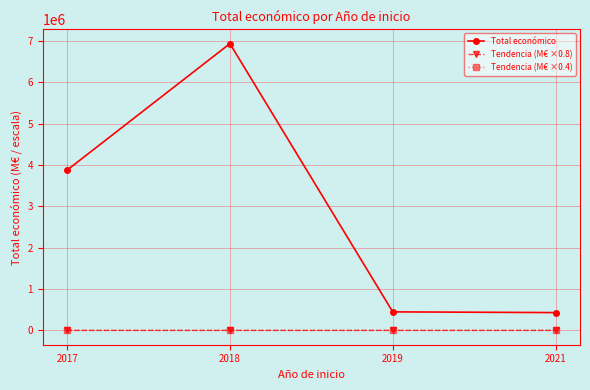

How many data points in Tendencia (M€ ×0.8) are above 3?

2